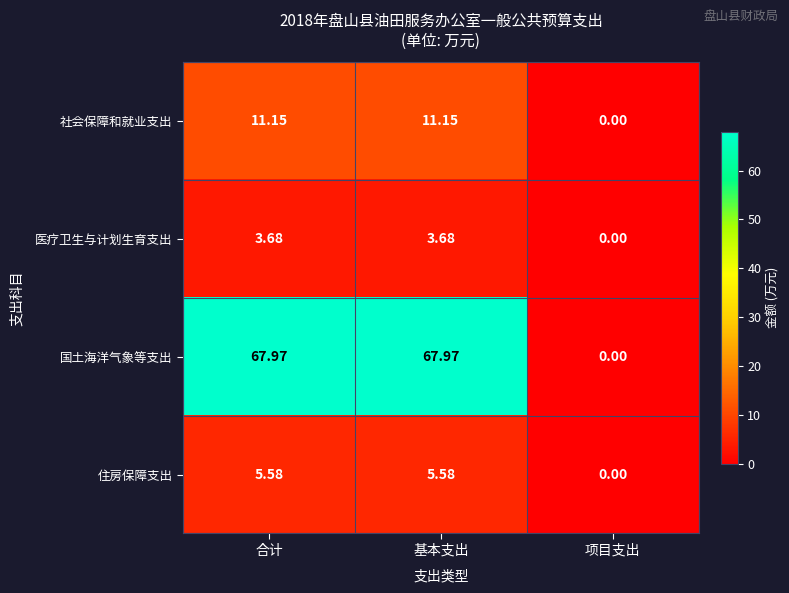

Which series has the largest range (max minus min)?

国土海洋气象等支出